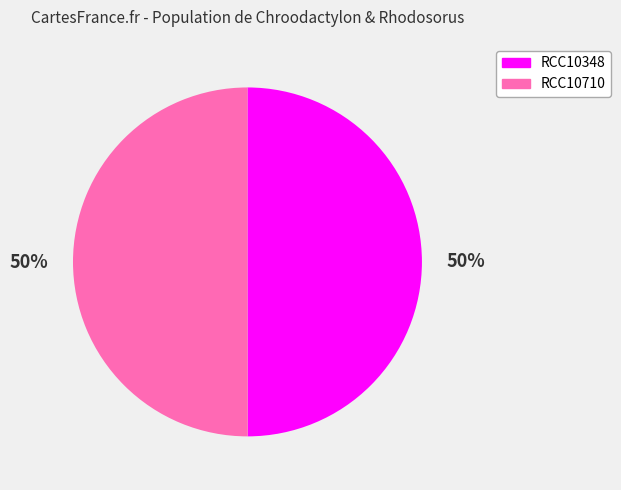

Is it true that RCC10710 is 44% of the pie?

False